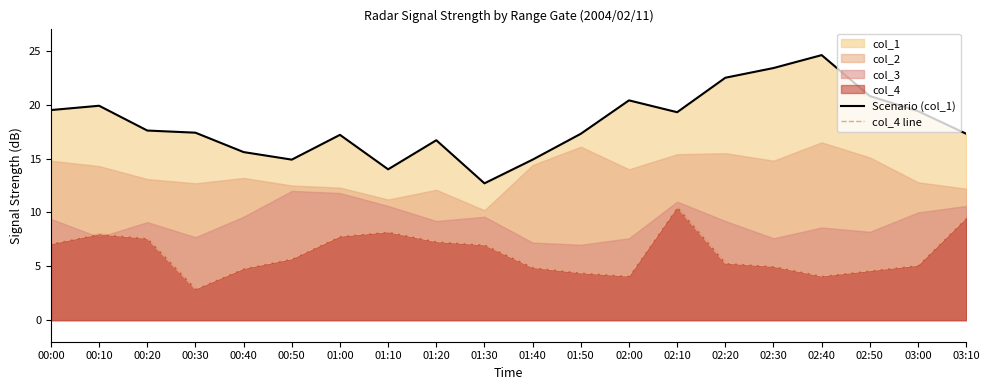

Does the chart display data point markers on the line(s)?

No